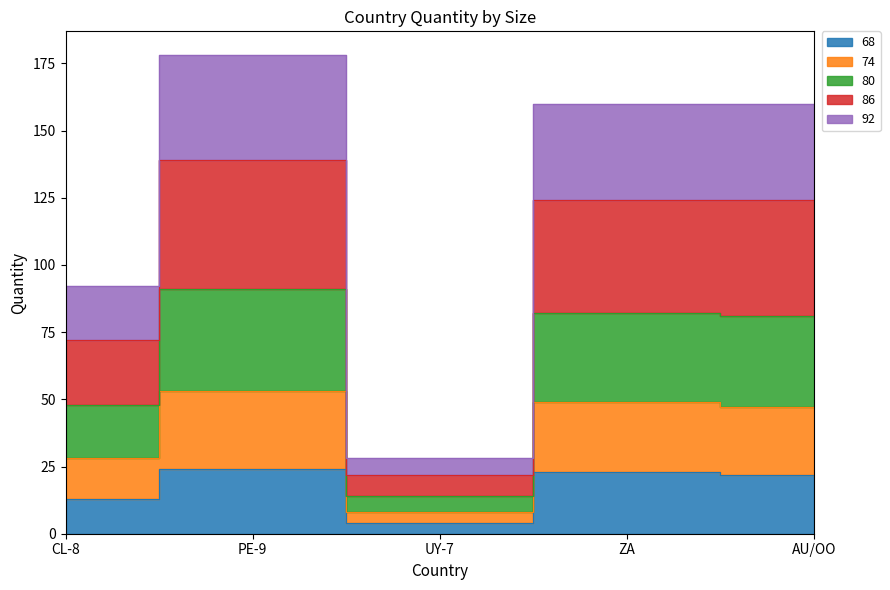

Where is the first local minimum for 92?

UY-7